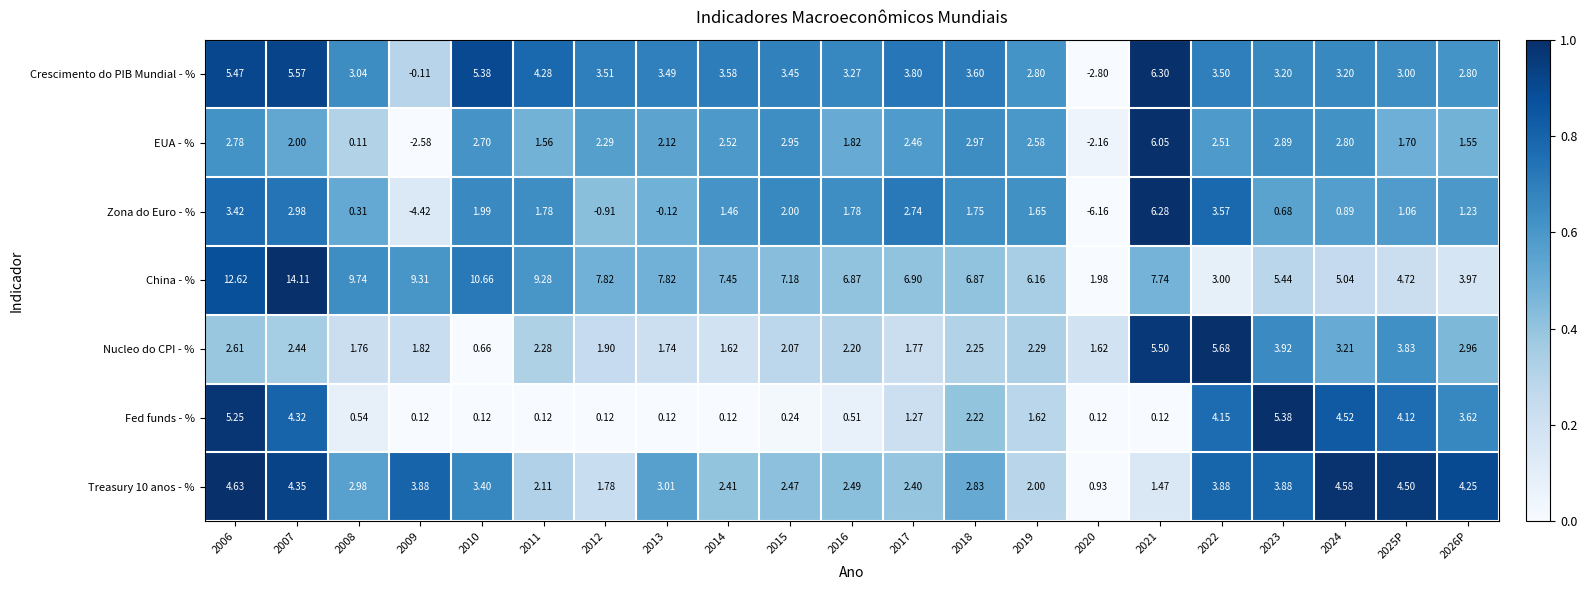

Is the value of EUA - % at 2022 greater than the value of Nucleo do CPI - % at 2013?

Yes